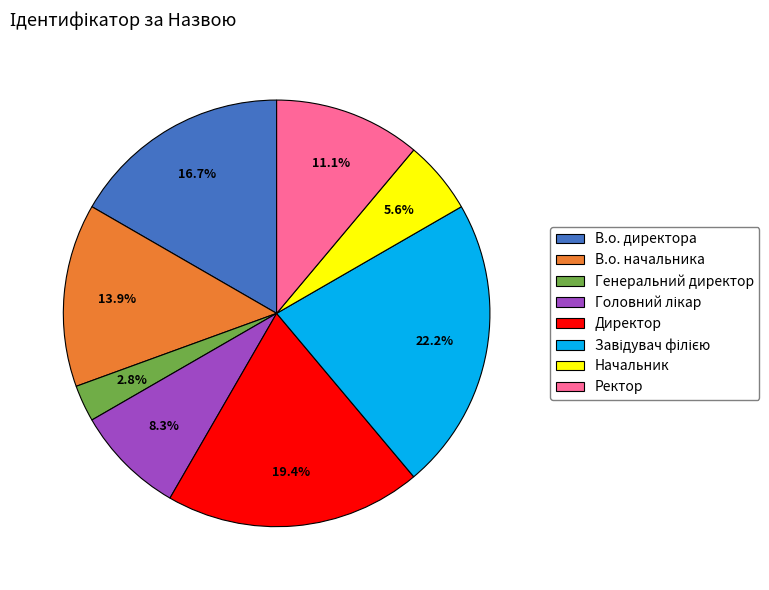

How many slices are in this pie chart?

8